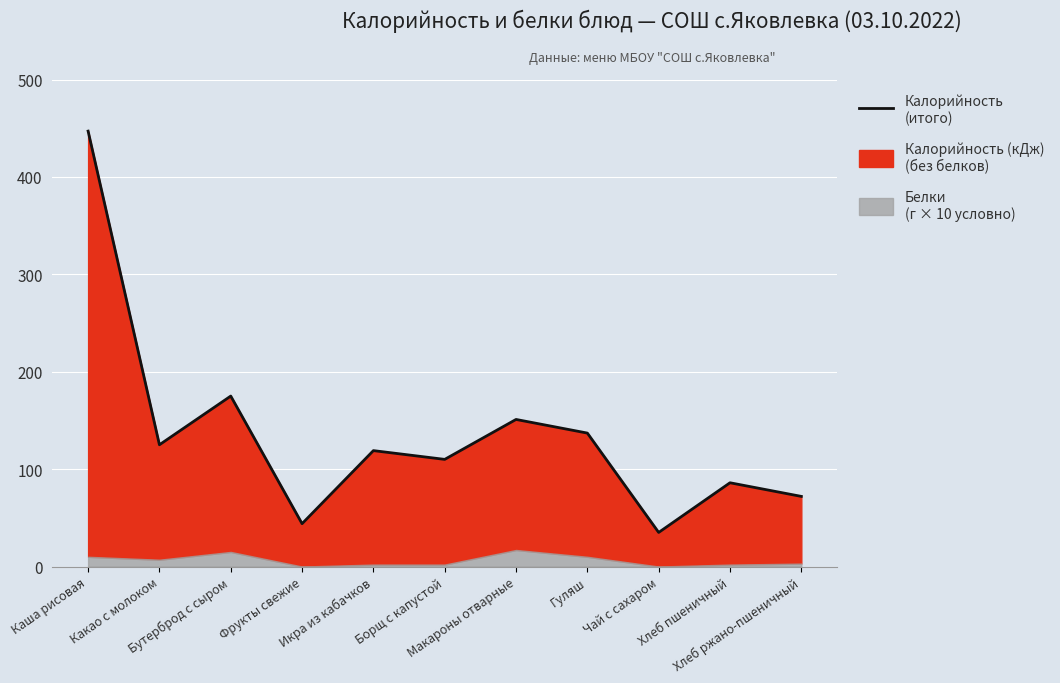

Reading right to left, what are all the values shown in this chart?

72	86	35	137	151	110	119	44	175	125	447